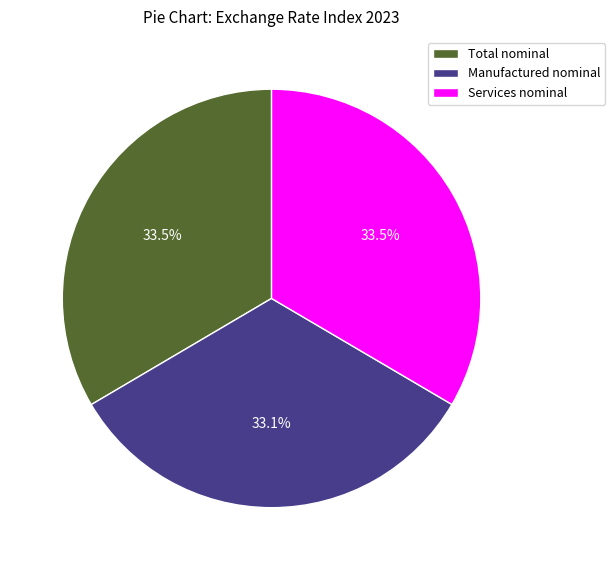

Is the sum of Total nominal and Services nominal greater than half?

Yes